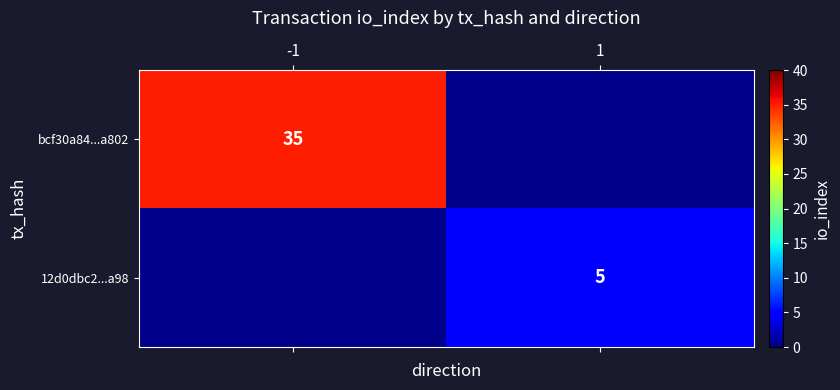

True or false: 12d0dbc2...a98 has a value of 8 at 1.

False